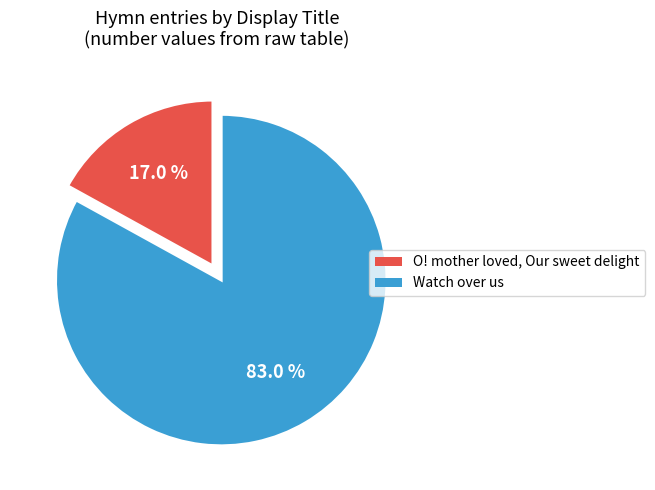

Combined, do Watch over us and O! mother loved, Our sweet delight account for over 50%?

Yes